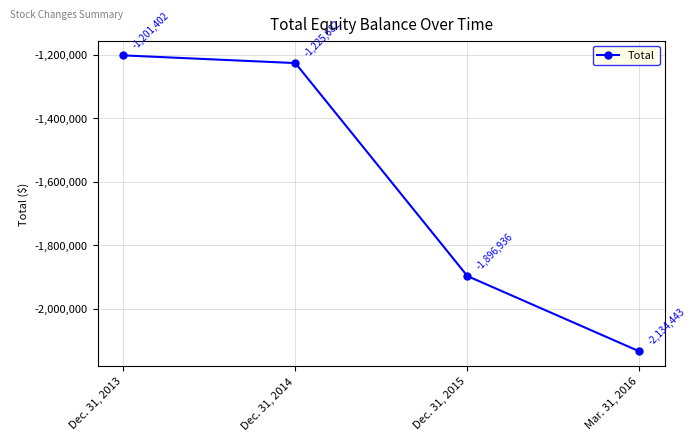

Is this an area chart (filled region under the line)?

No